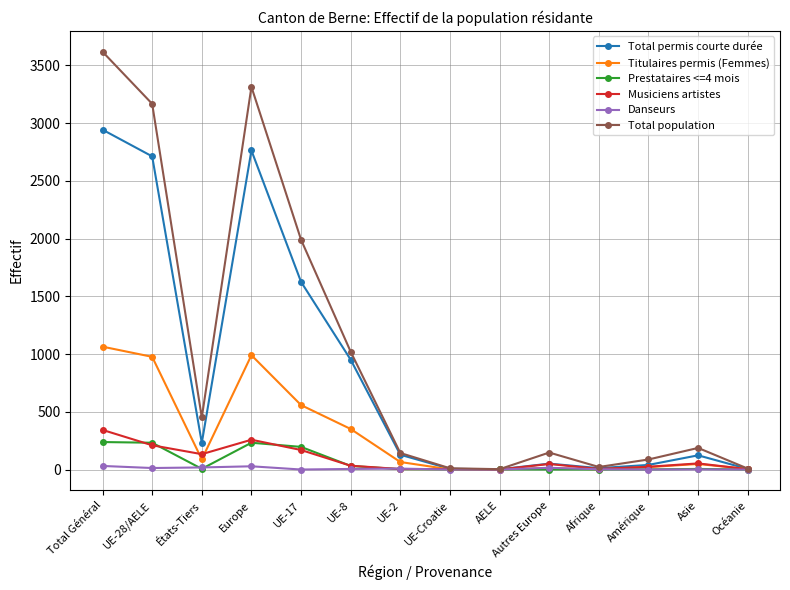

What is the approximate value of Prestataires <=4 mois at Amérique?

1